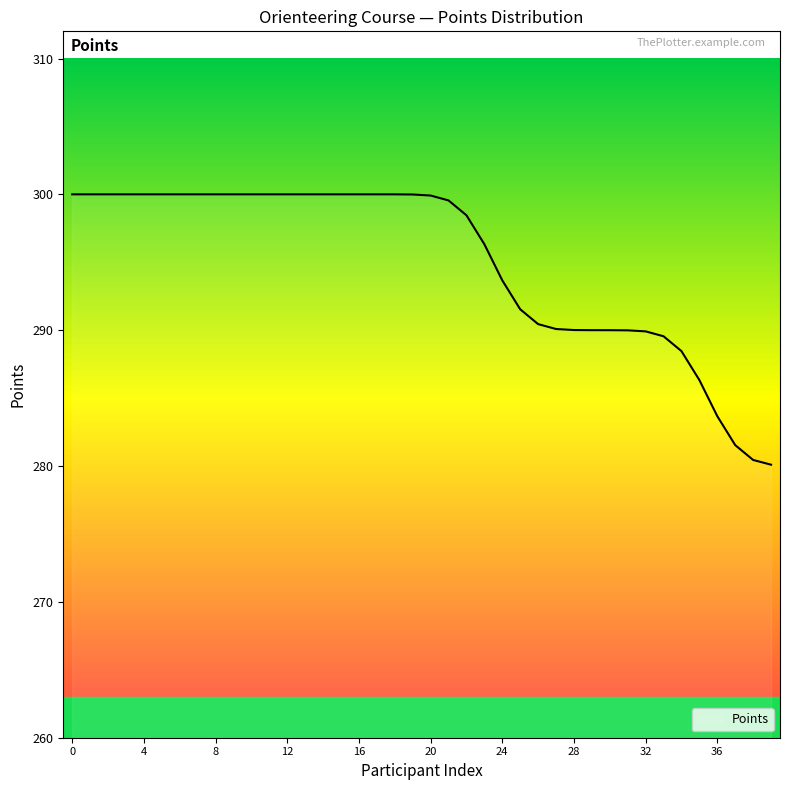

What is the difference between the maximum and minimum values?

19.9